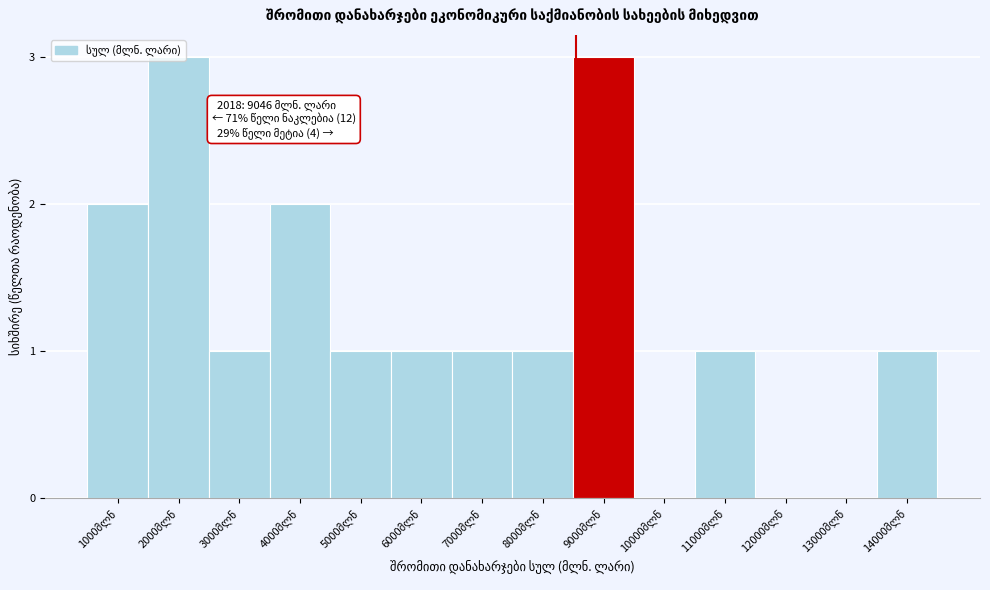

What is the greatest value displayed?

3